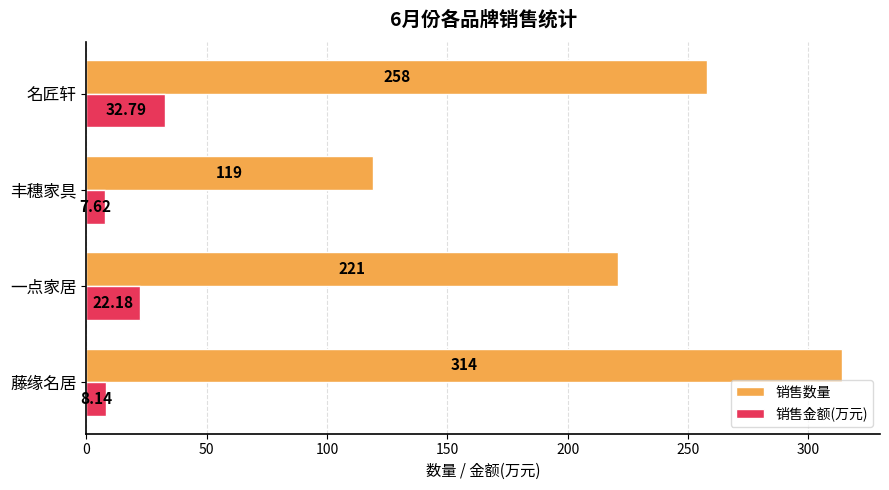

Rank the series by their average value, from highest to lowest.

销售数量, 销售金额(万元)